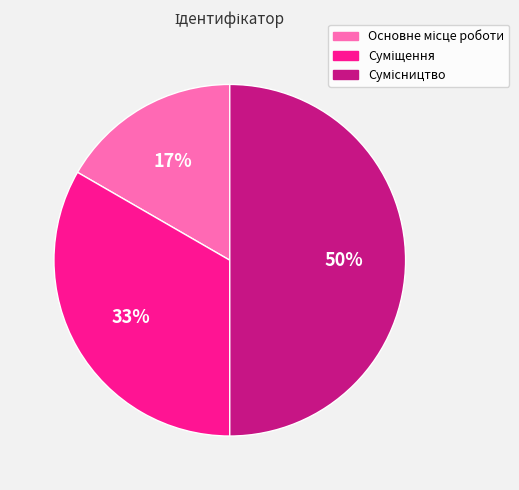

To the nearest percent, what is the difference between the largest and smallest slice percentages?

33%